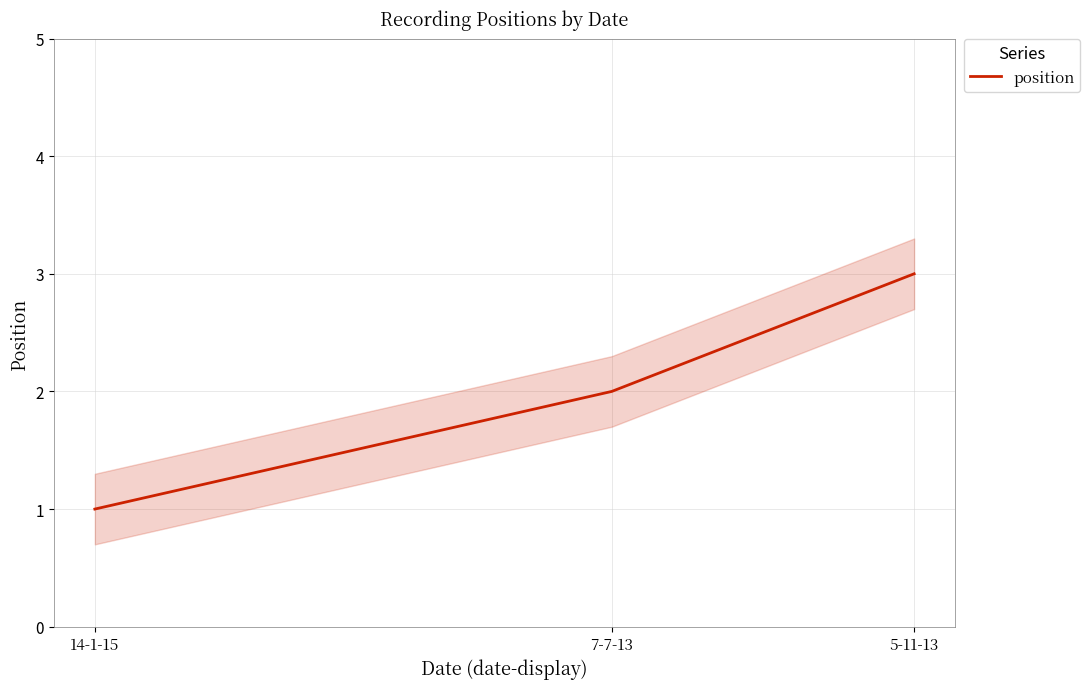

Reading right to left, what are all the values shown in this chart?

3	2	1